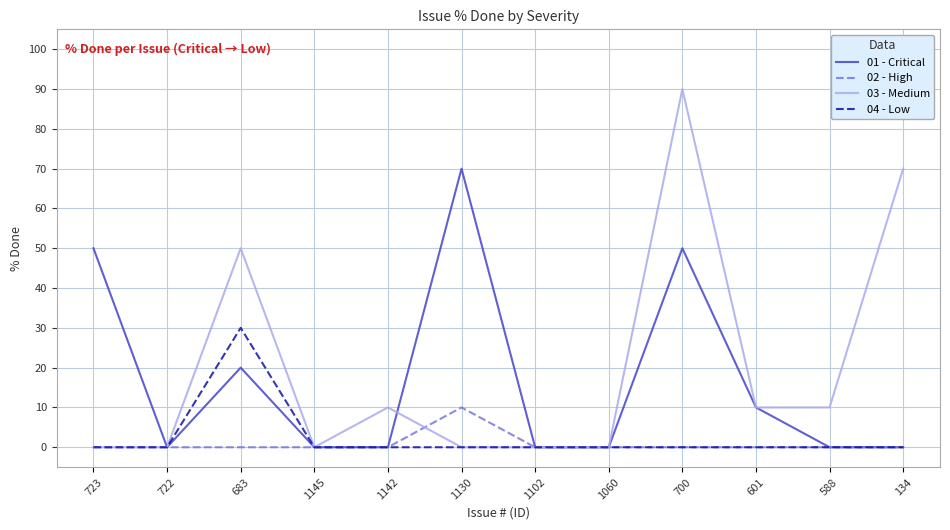

Reading left to right, transcribe all the data shown in this chart.

01 - Critical: 723=50	722=0	683=20	1145=0	1142=0	1130=70	1102=0	1060=0	700=50	601=10	588=0	134=0
02 - High: 723=0	722=0	683=0	1145=0	1142=0	1130=10	1102=0	1060=0	700=0	601=0	588=0	134=0
03 - Medium: 723=0	722=0	683=50	1145=0	1142=10	1130=0	1102=0	1060=0	700=90	601=10	588=10	134=70
04 - Low: 723=0	722=0	683=30	1145=0	1142=0	1130=0	1102=0	1060=0	700=0	601=0	588=0	134=0